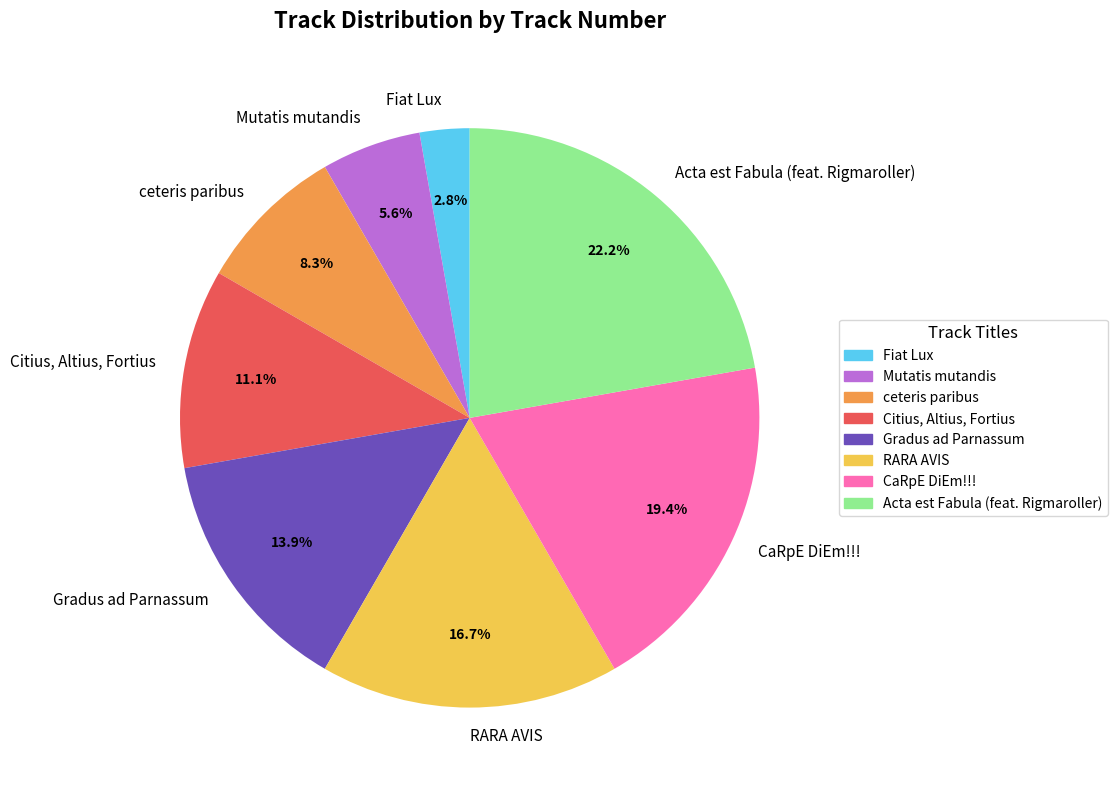

The Gradus ad Parnassum slice represents 23% of the pie. True or false?

False